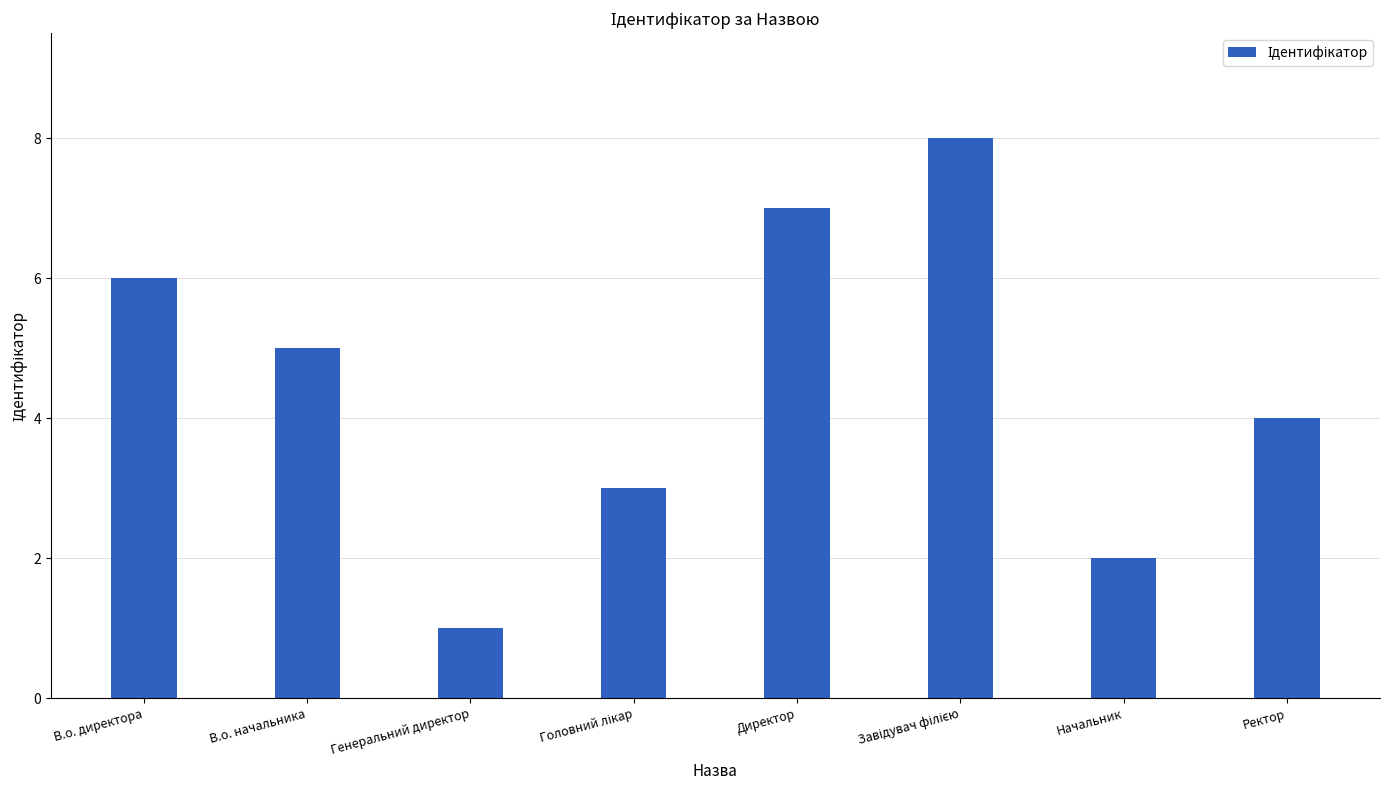

What is the label of the 1st bar from the right?

Ректор